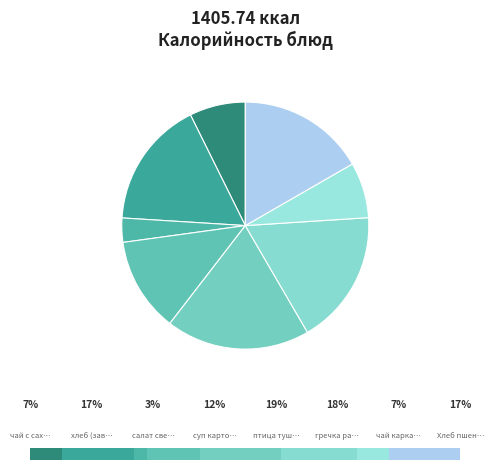

To the nearest percent, what portion does салат свекла з/горошек represent?

3%